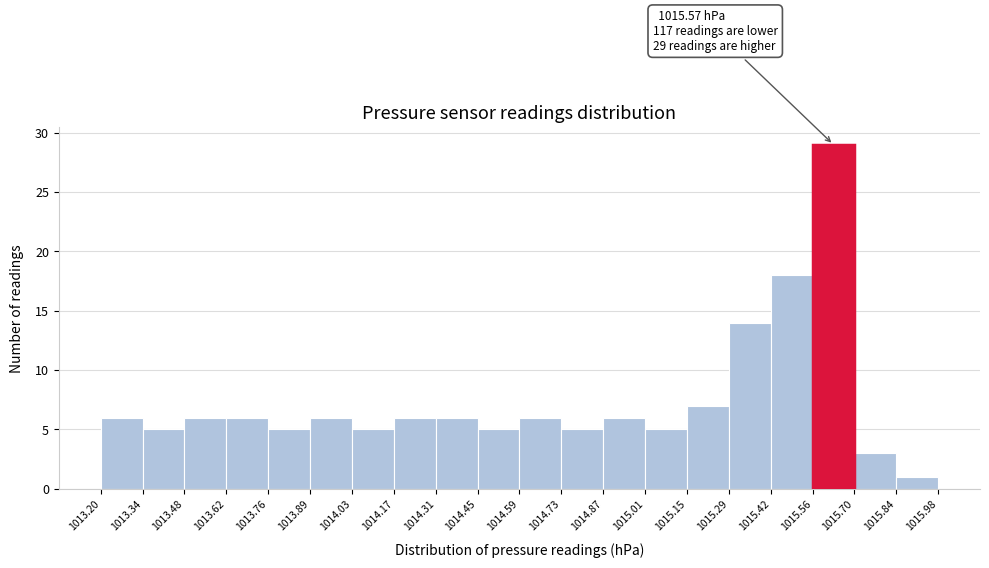

Which range on the x-axis has the tallest bar?

1015.56 to 1015.70